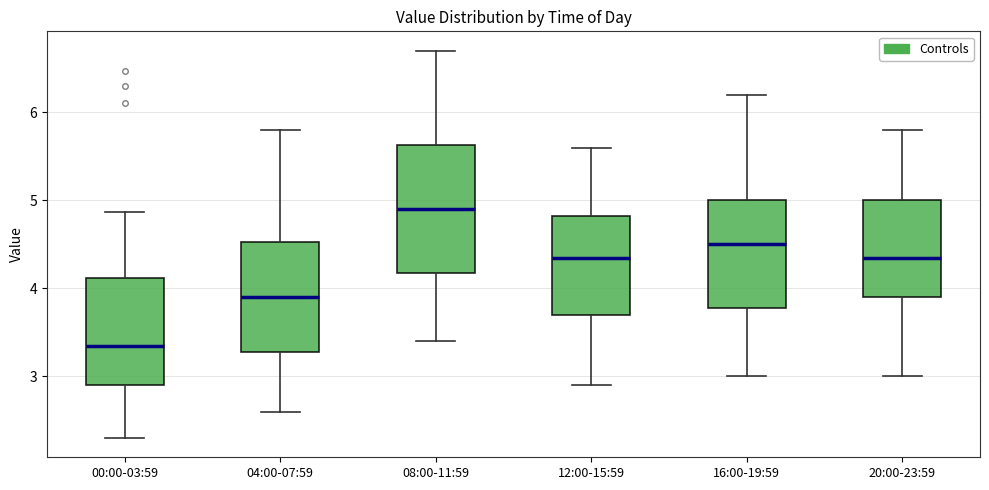

Which box's median line is the lowest?

00:00-03:59